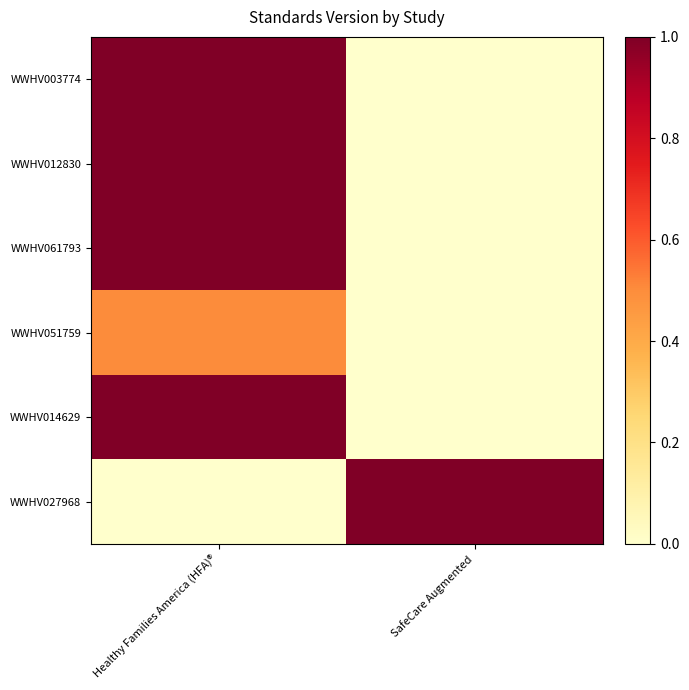

List the series in order of their peak value, highest first.

WWHV003774, WWHV012830, WWHV061793, WWHV014629, WWHV027968, WWHV051759